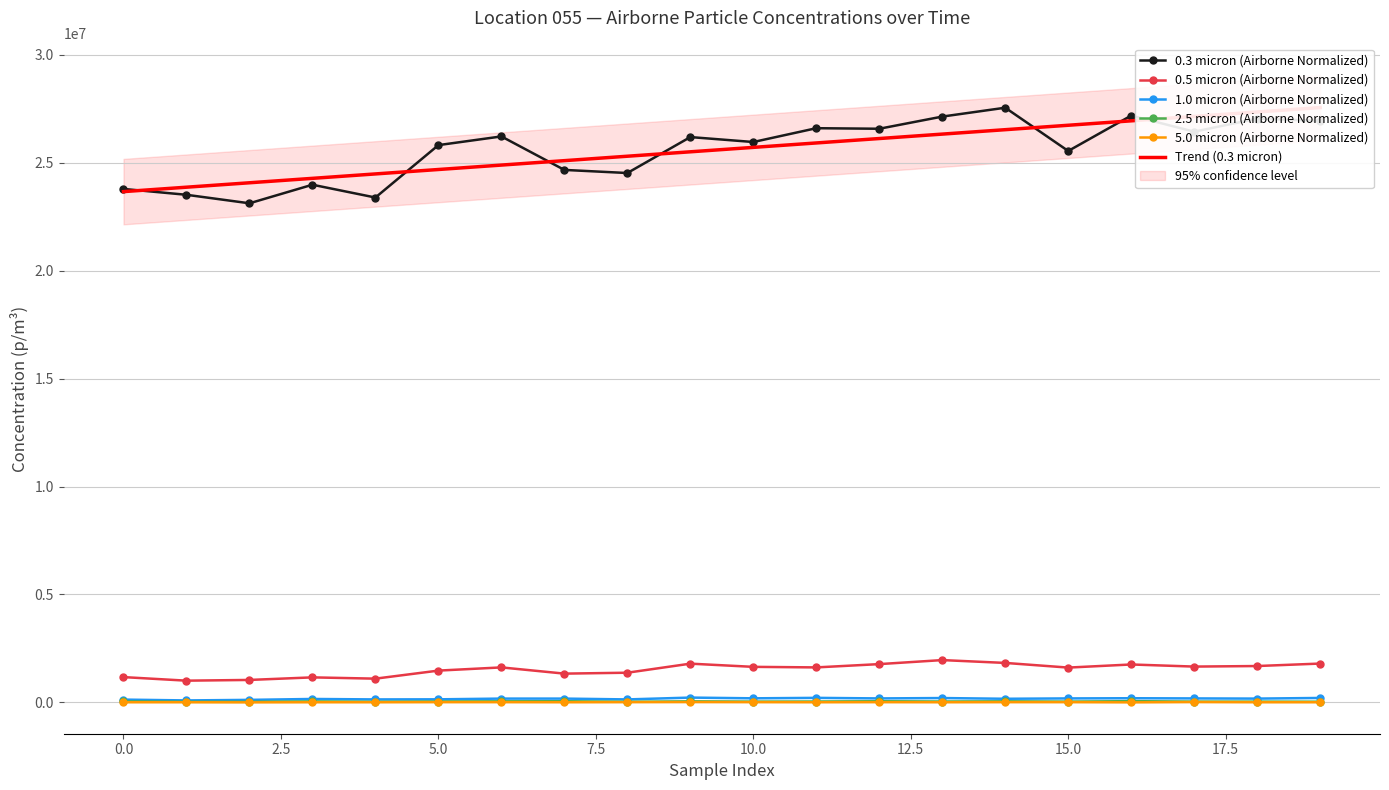

What is the value of the 0.5 micron (Airborne Normalized) point at the 11th from the left?

1644250.9